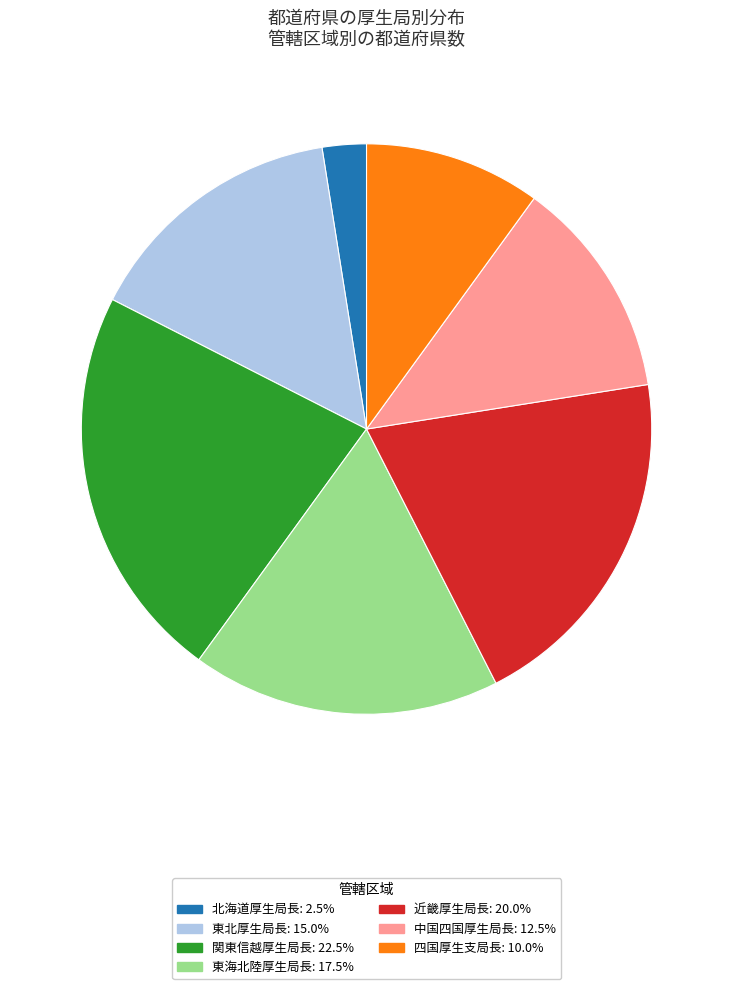

Does any single category account for the majority?

No